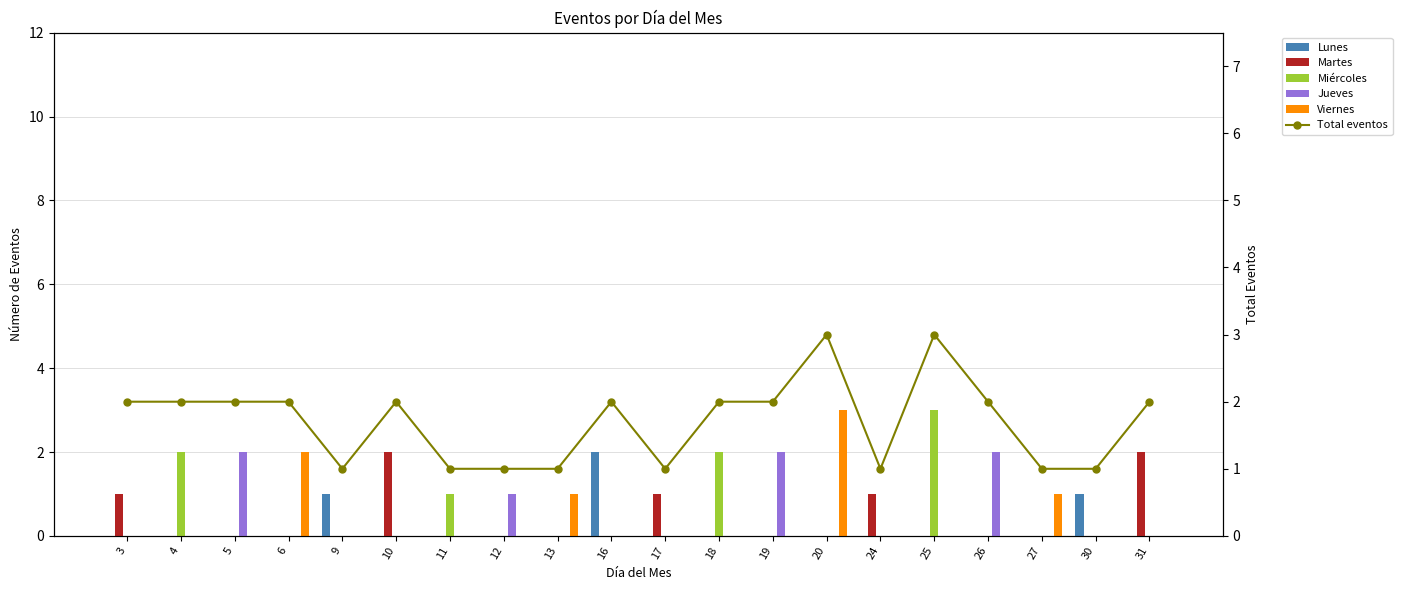

How many groups of bars are there?

20